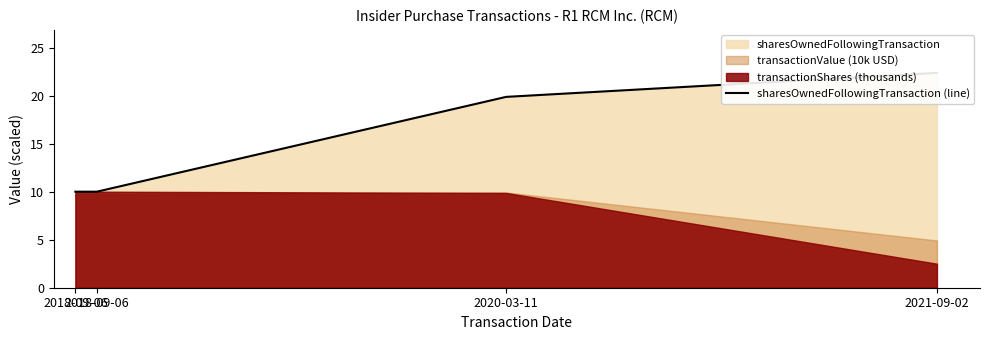

Does the chart display data point markers on the line(s)?

No